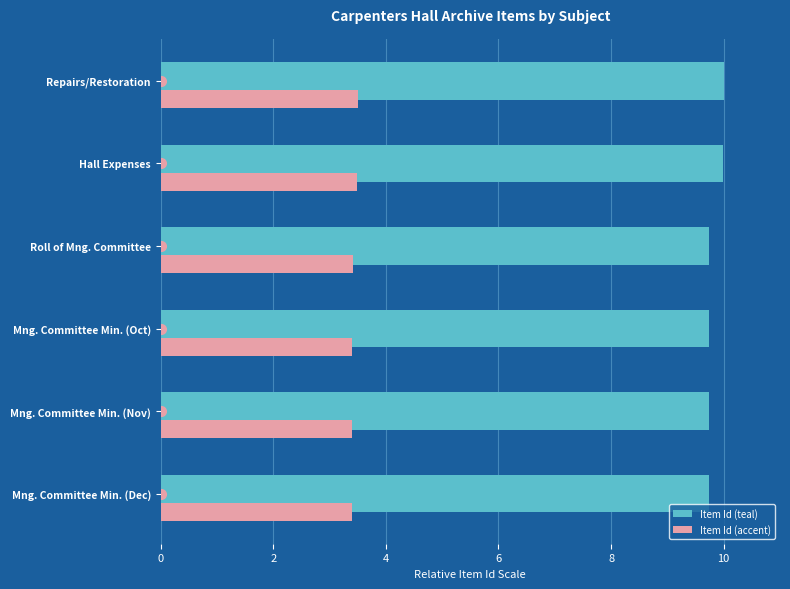

Read the Item Id (teal) value at Repairs/Restoration.

10.0